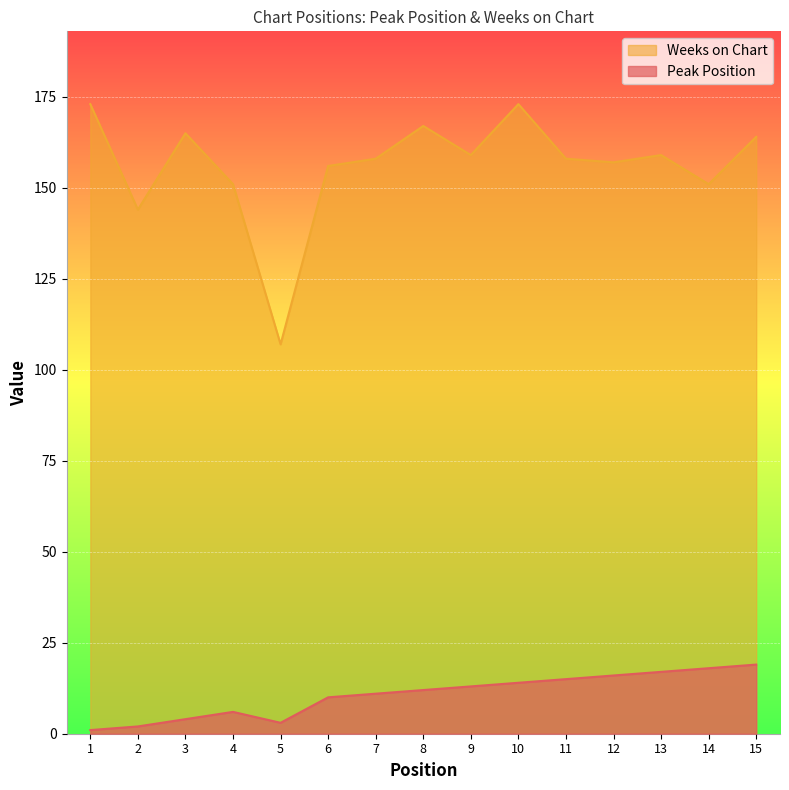

What is the value of the Weeks on Chart point at the 3rd from the left?

165